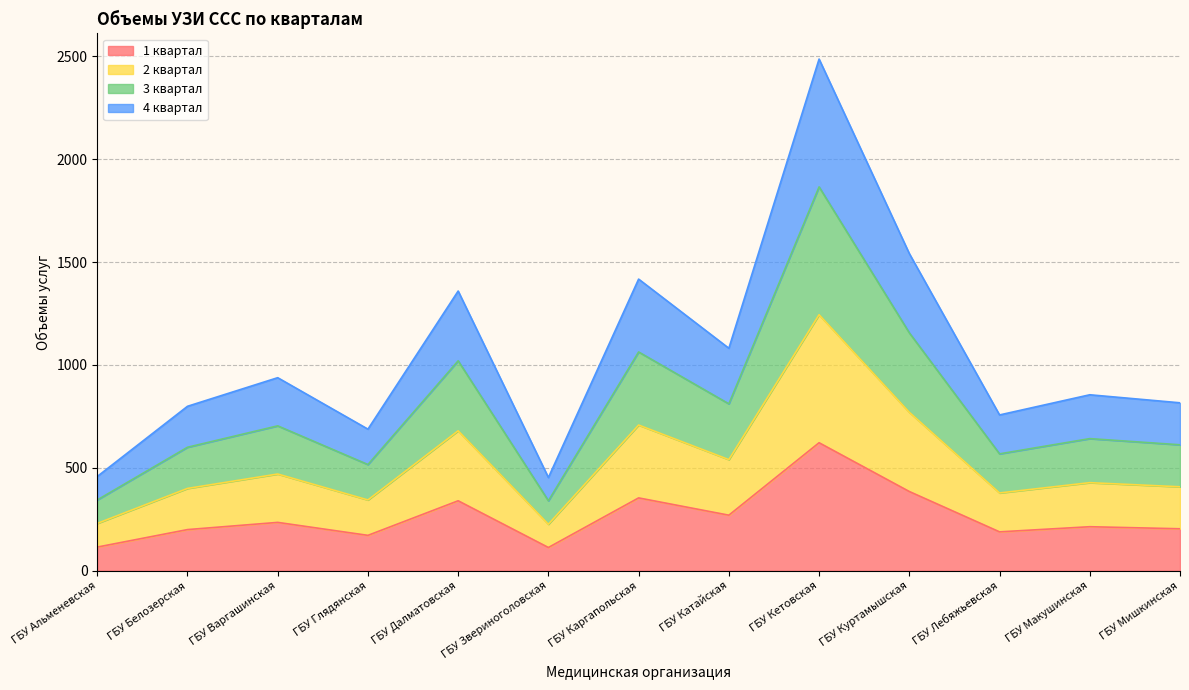

Rank the series by their maximum value, from lowest to highest.

1 квартал, 2 квартал, 4 квартал, 3 квартал